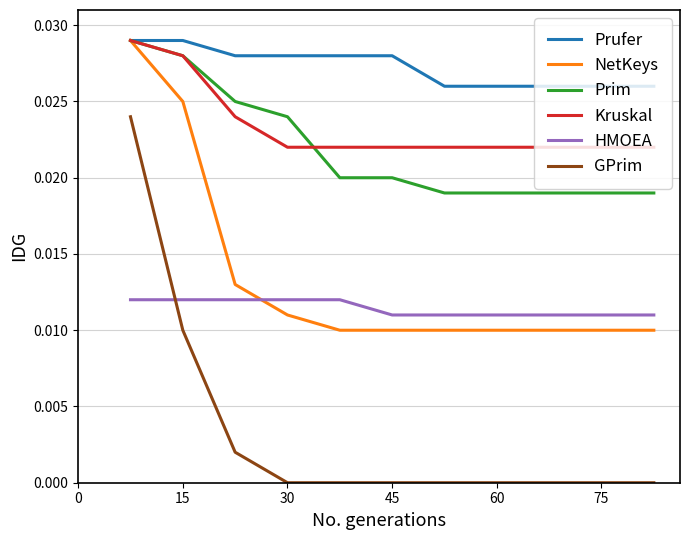

At how many categories does at least one series exceed 0?

11